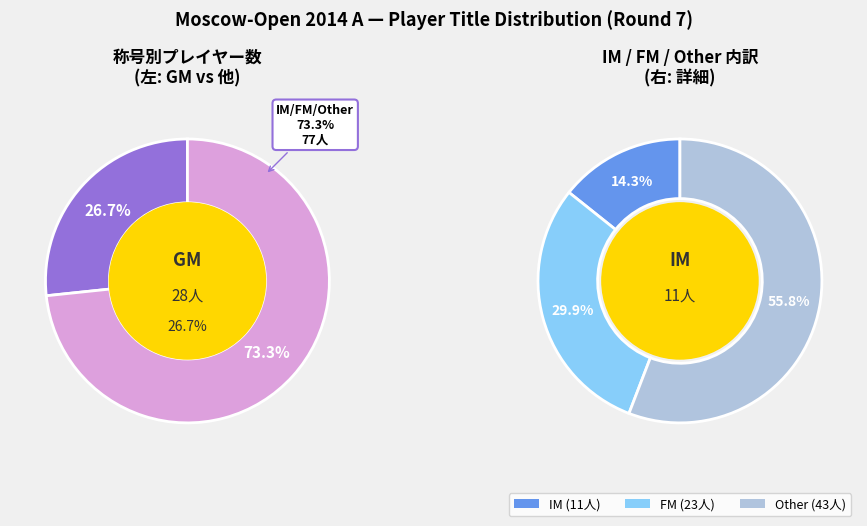

Does GM account for over 50% of the chart?

No